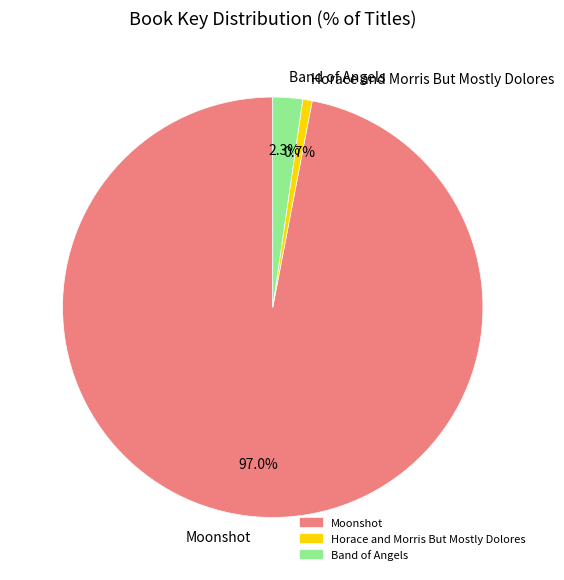

Rank the categories by value from highest to lowest.

Moonshot, Band of Angels, Horace and Morris But Mostly Dolores